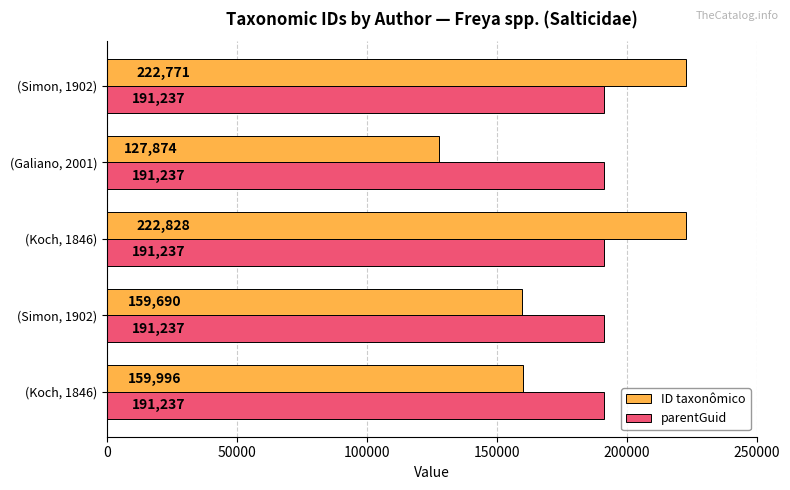

Count the number of categories in the chart.

5